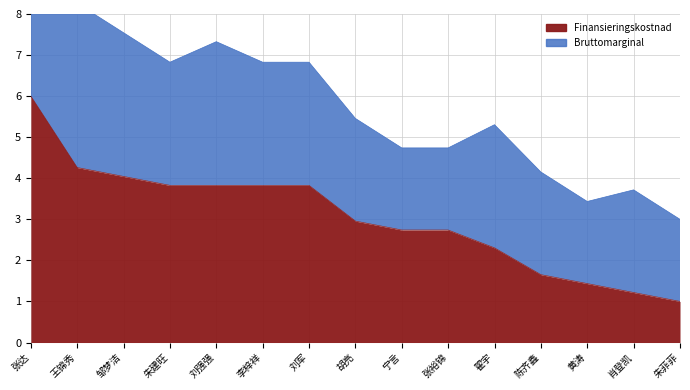

How many values are below 2?

4